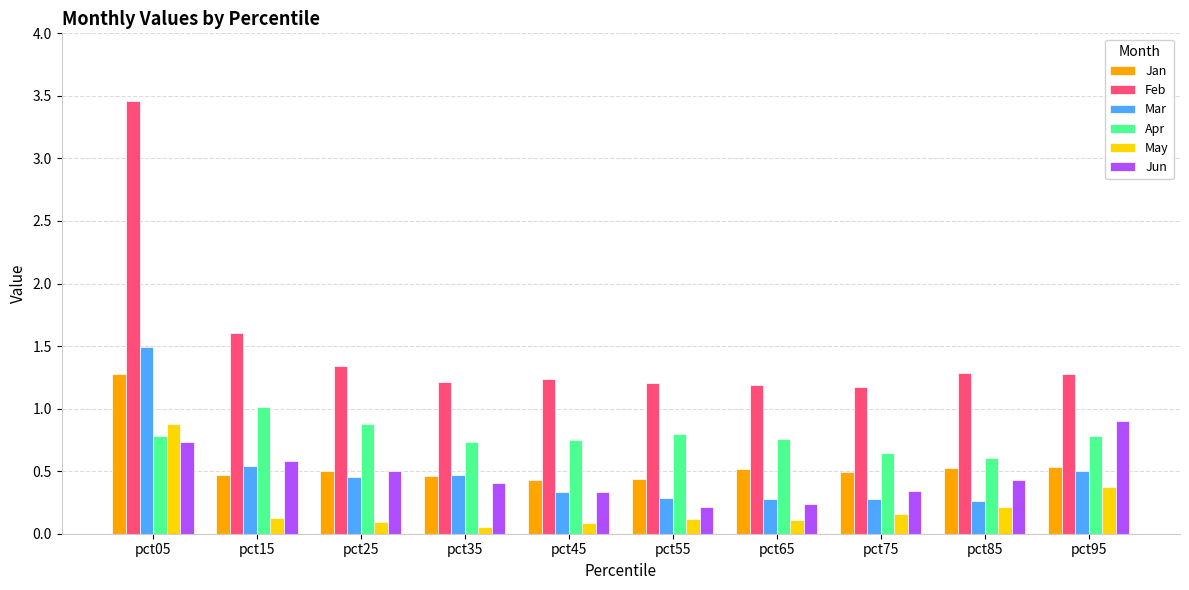

What is the difference between the highest and lowest values at pct65?

1.1